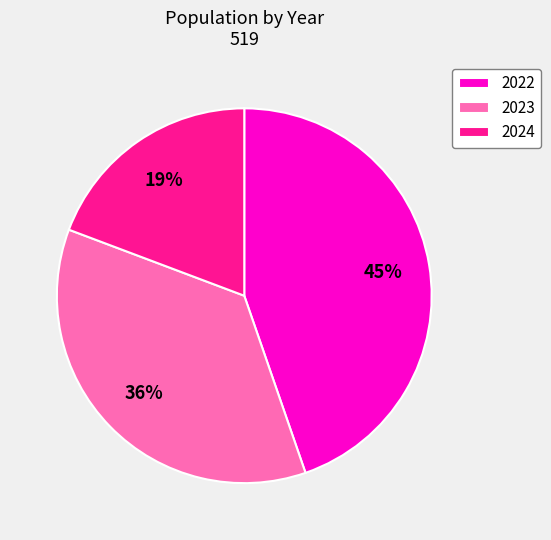

How many segments does this pie chart have?

3